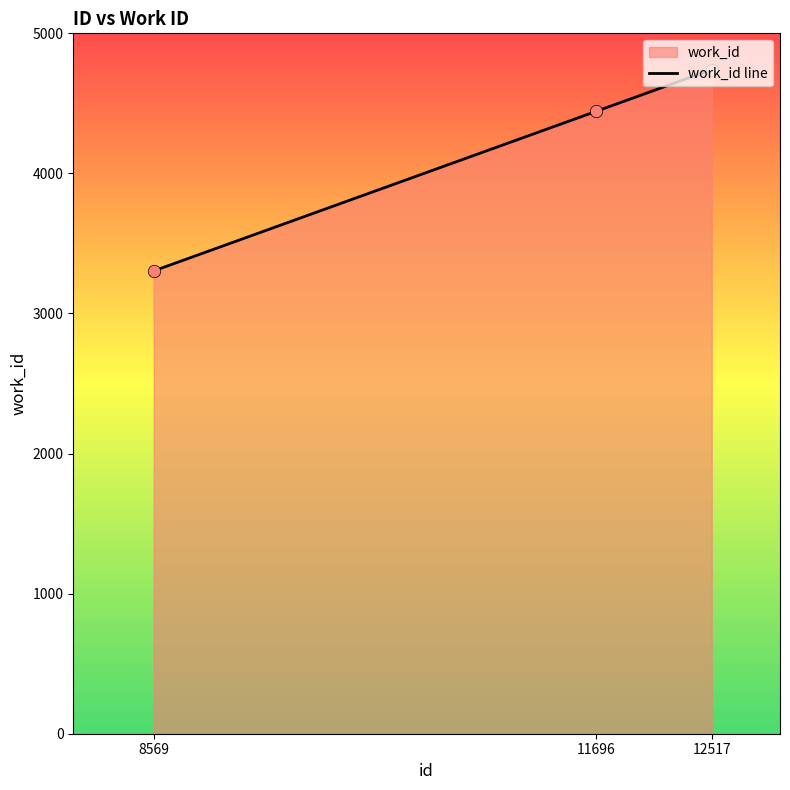

Approximately how many times larger is the value at 12517 compared to 8569?

1.4